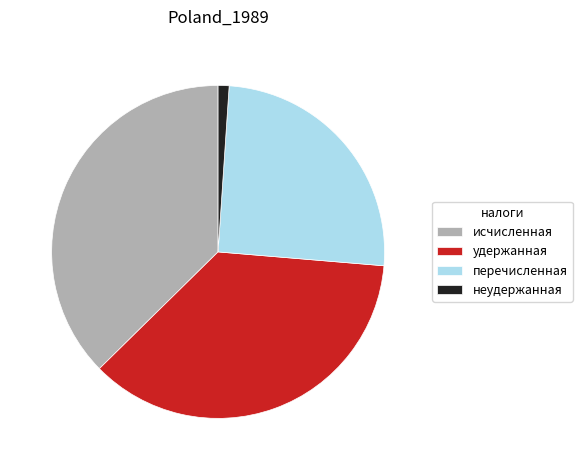

What is the largest slice in the pie chart?

исчисленная